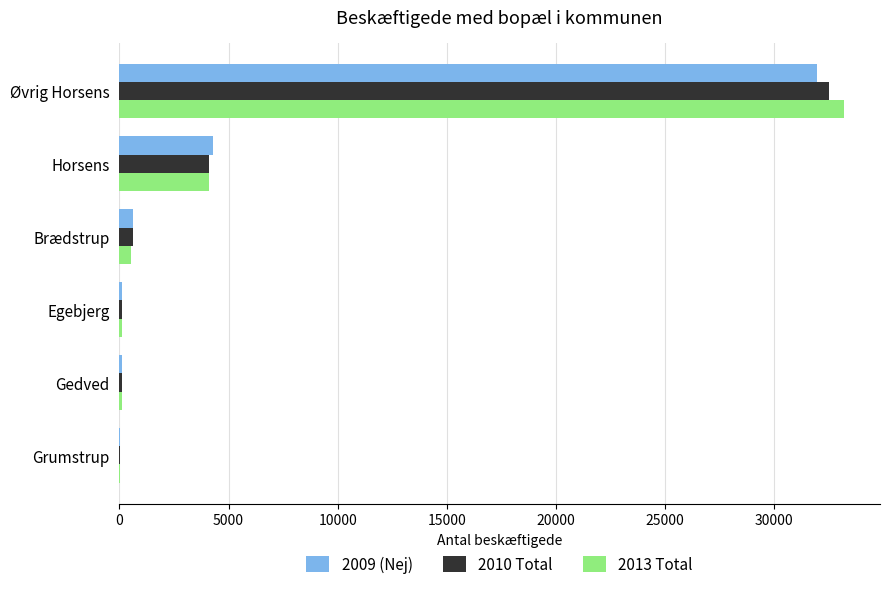

The value of 2010 Total at Øvrig Horsens is 32514. True or false?

True